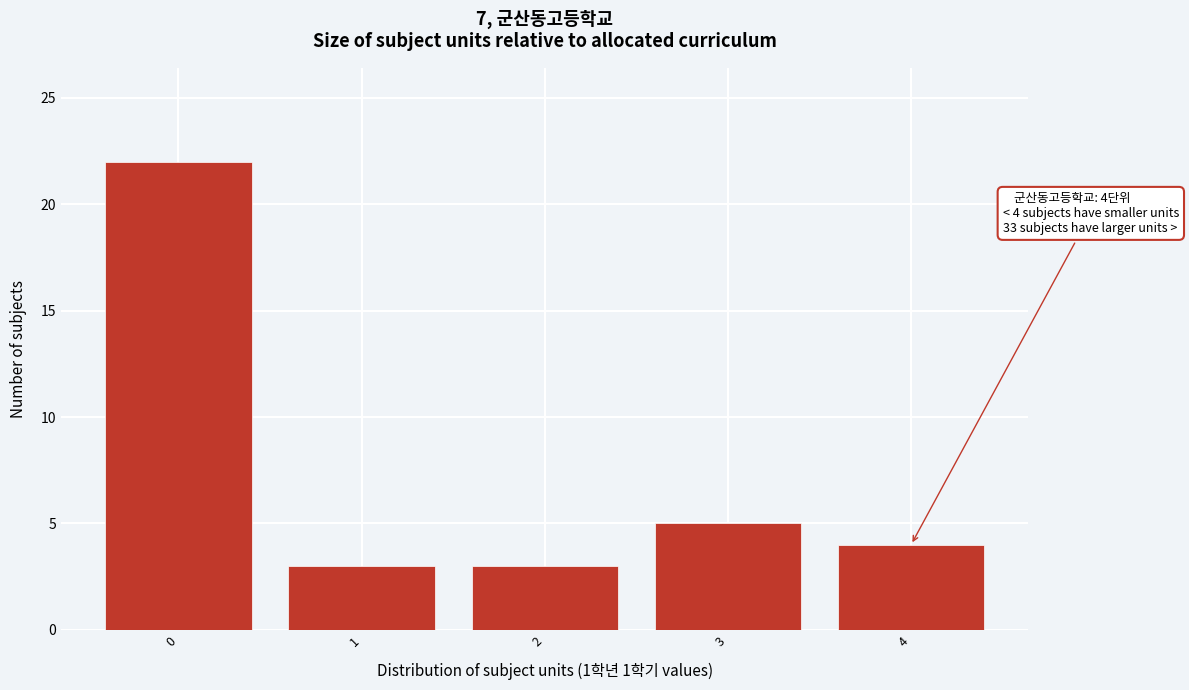

Which range on the x-axis has the tallest bar?

-0.5 to 0.5